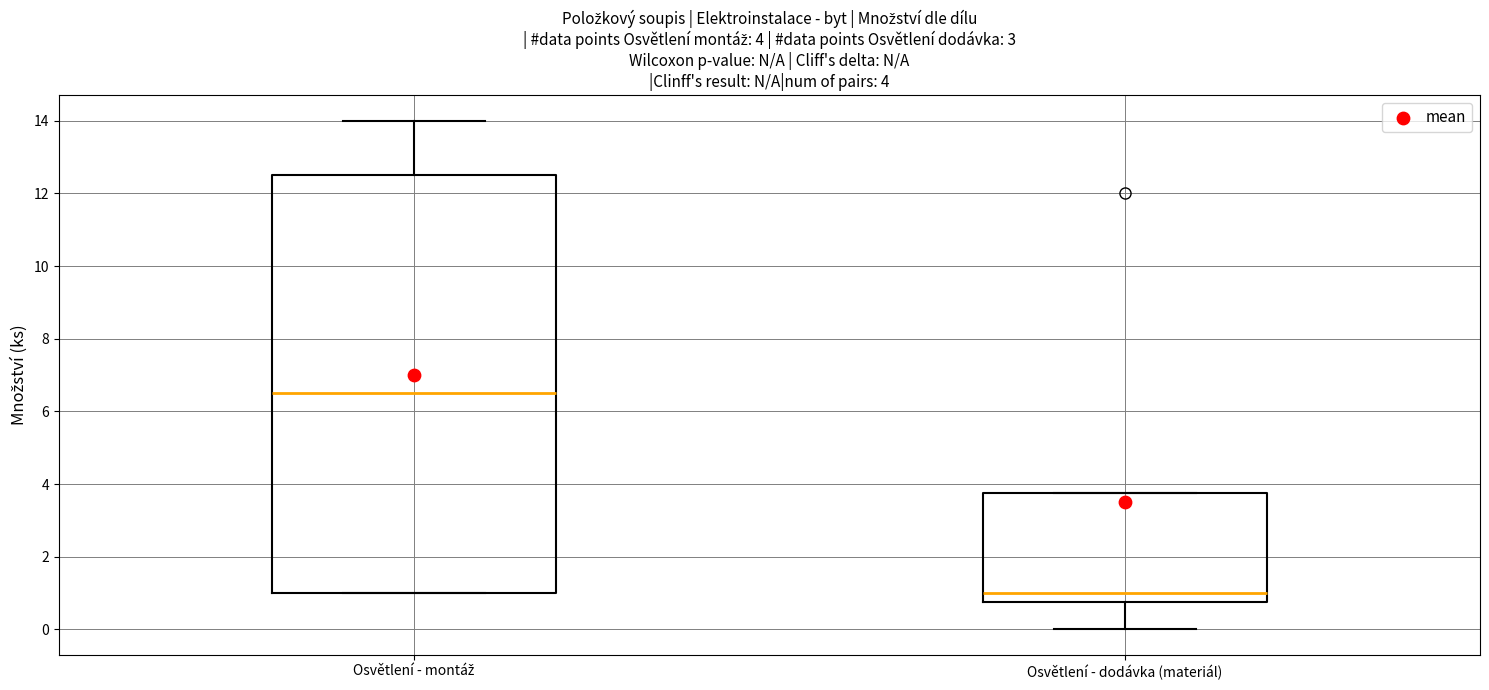

Which box's median line is the highest?

Osvětlení - montáž